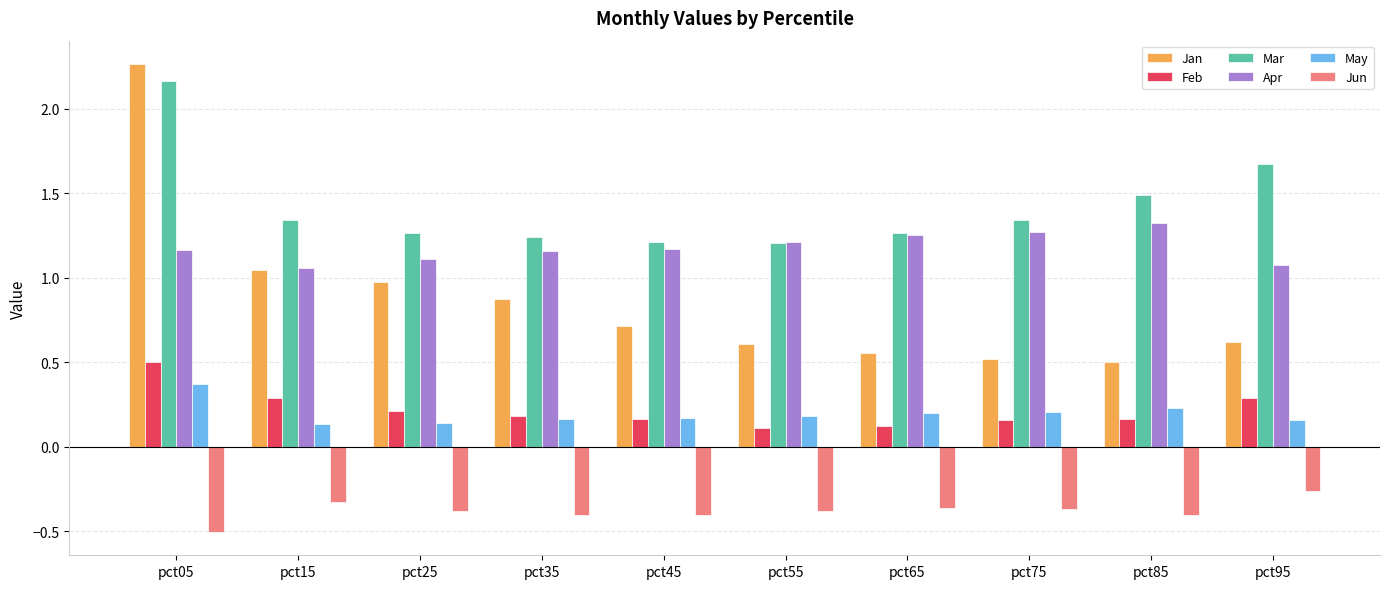

What is the difference between the maximum and minimum values in the Jan series?

1.8